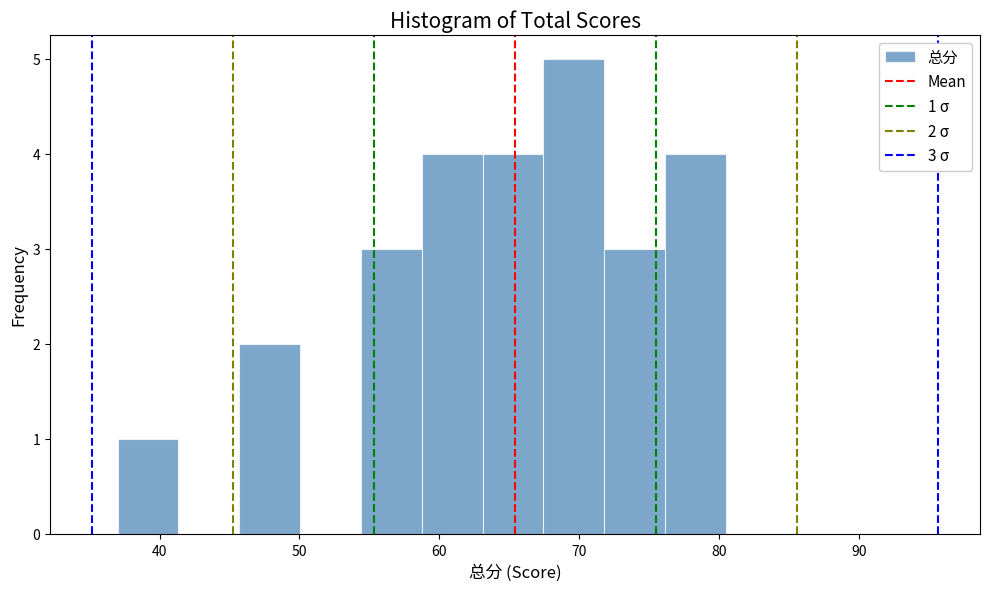

Which range on the x-axis has the tallest bar?

67 to 72